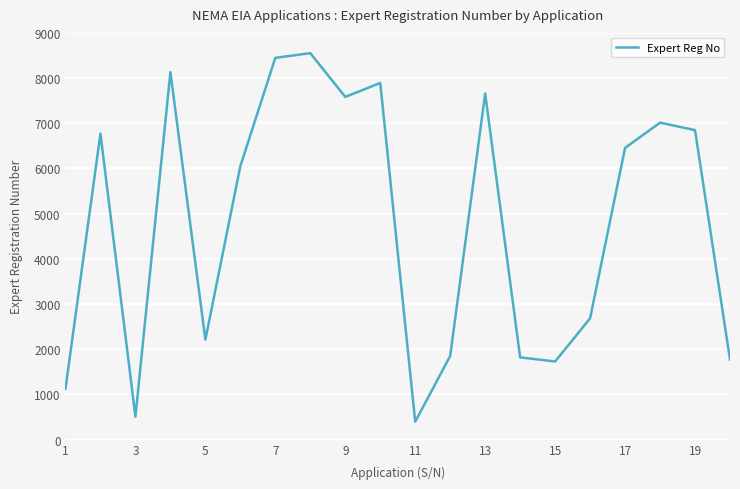

What is the difference between the maximum and minimum values?

8157